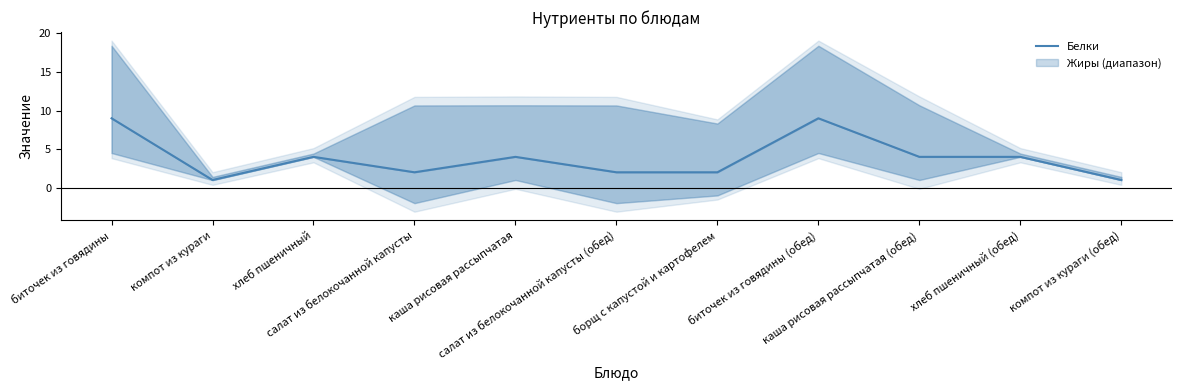

What is the change in value from хлеб пшеничный to биточек из говядины (обед)?

+5